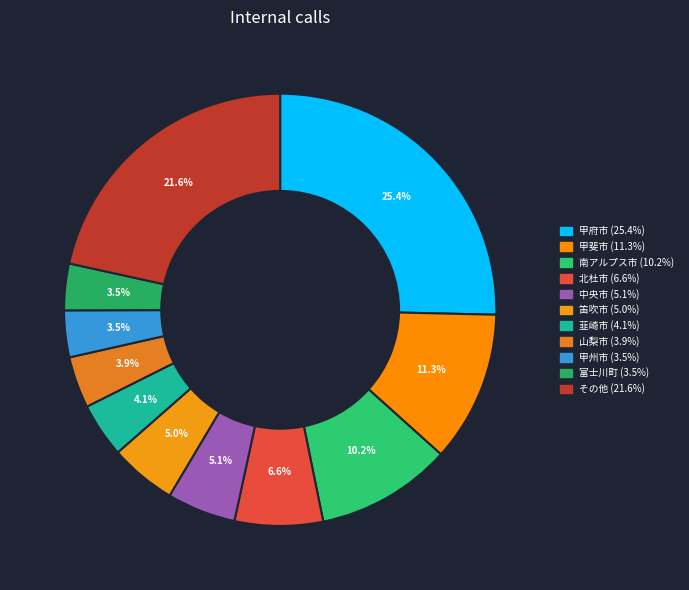

How many slices are in this pie chart?

11